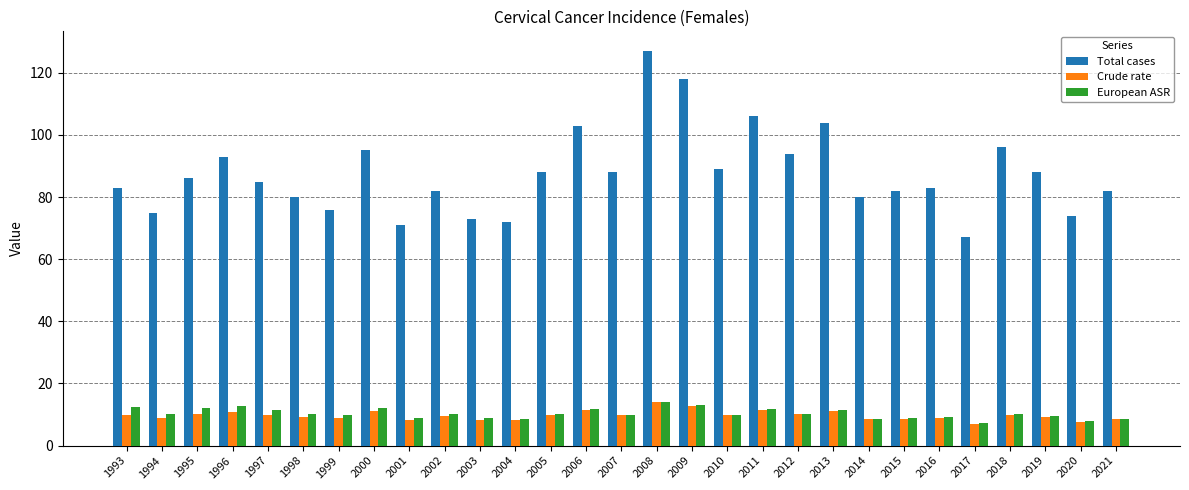

What is the approximate value of Crude rate at 1994?

8.9